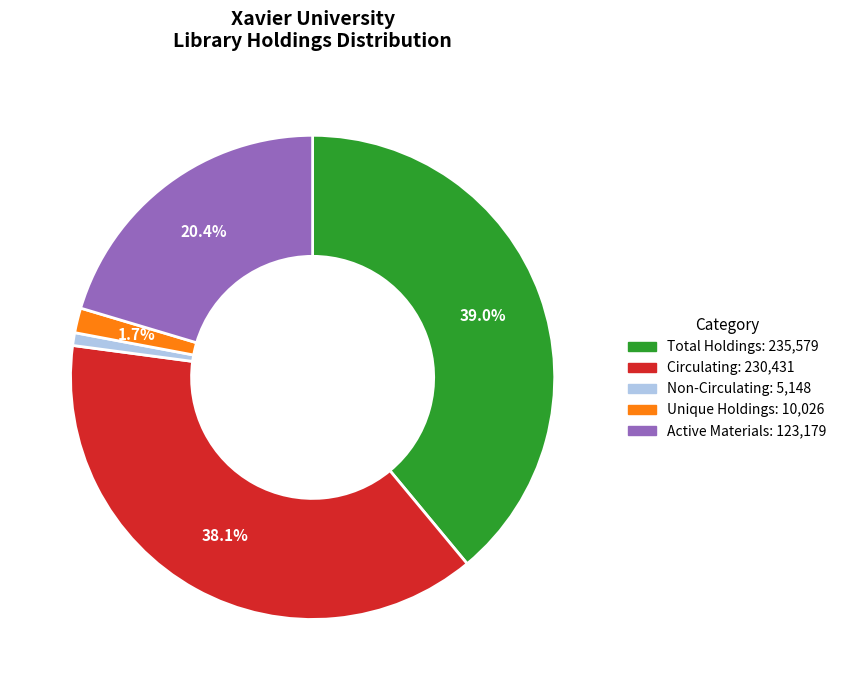

What portion of the pie excludes Total Holdings?

61.0%